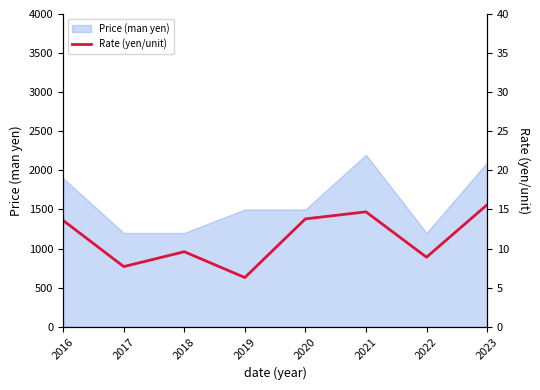

What is the difference between the second highest and second lowest values?

7.0